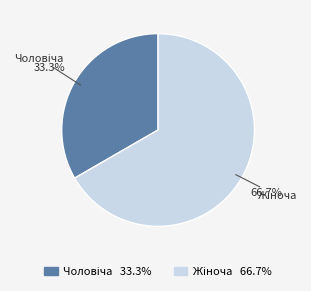

Is there any slice that represents more than half of the pie?

Yes